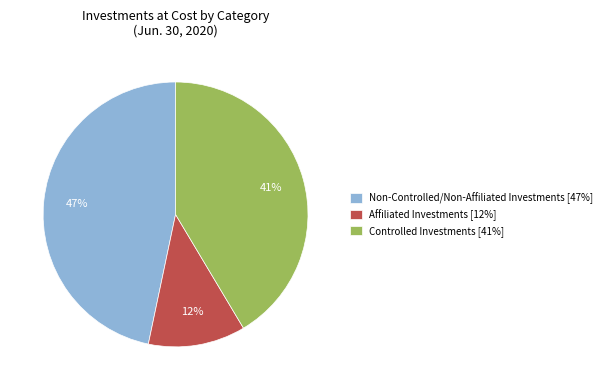

Rank the categories by value from highest to lowest.

Non-Controlled/Non-Affiliated Investments, Controlled Investments, Affiliated Investments